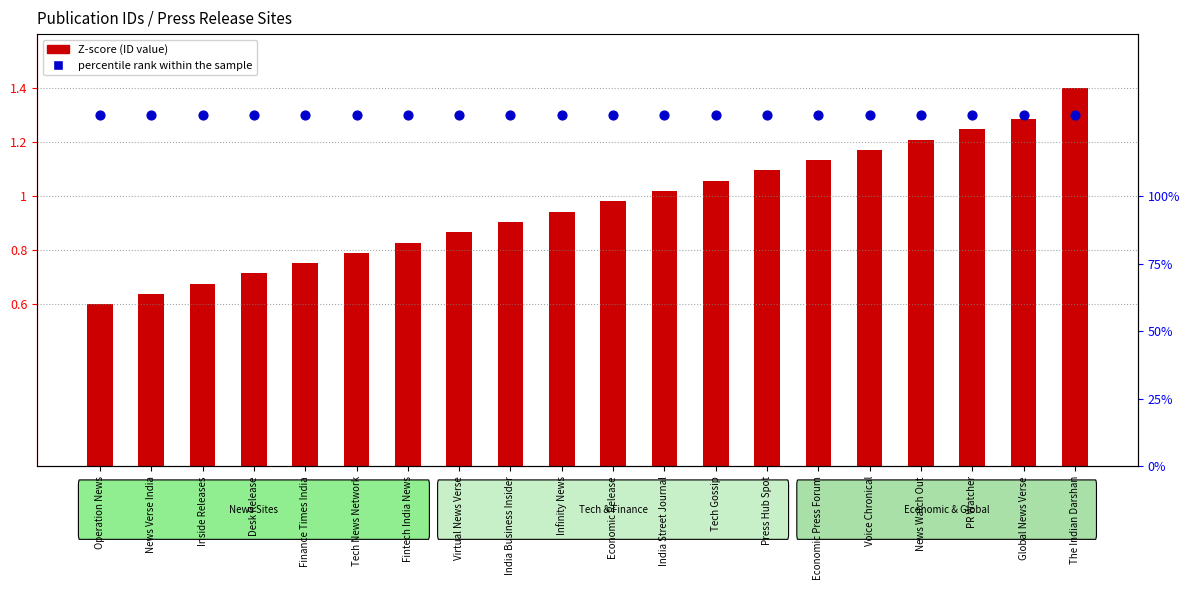

At how many categories does at least one series exceed 0?

20